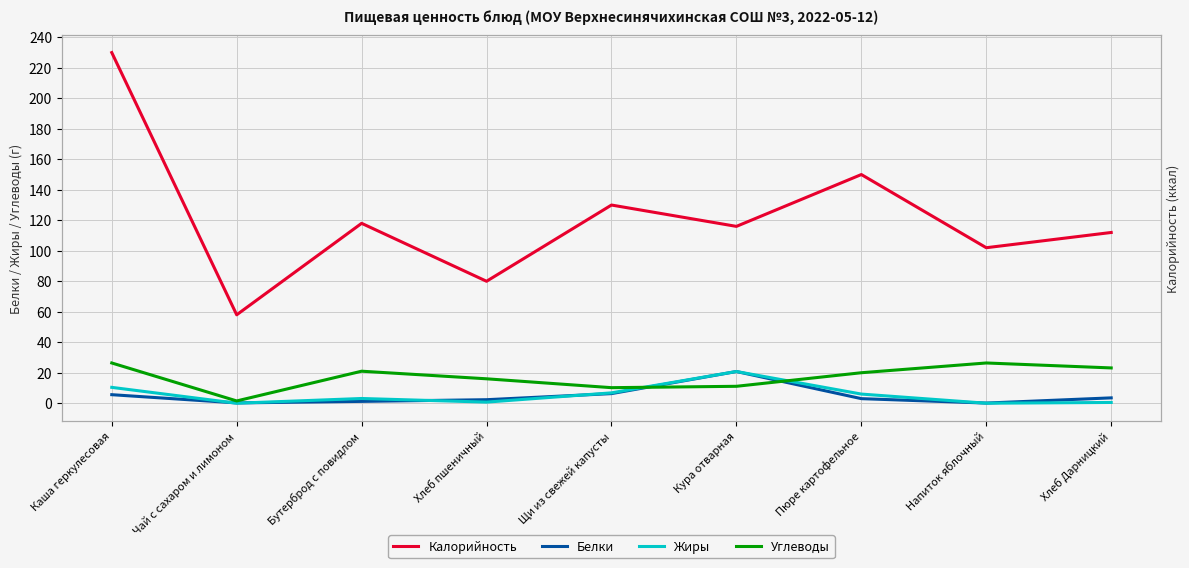

Between Кура отварная and Щи из свежей капусты, which is larger?

Щи из свежей капусты